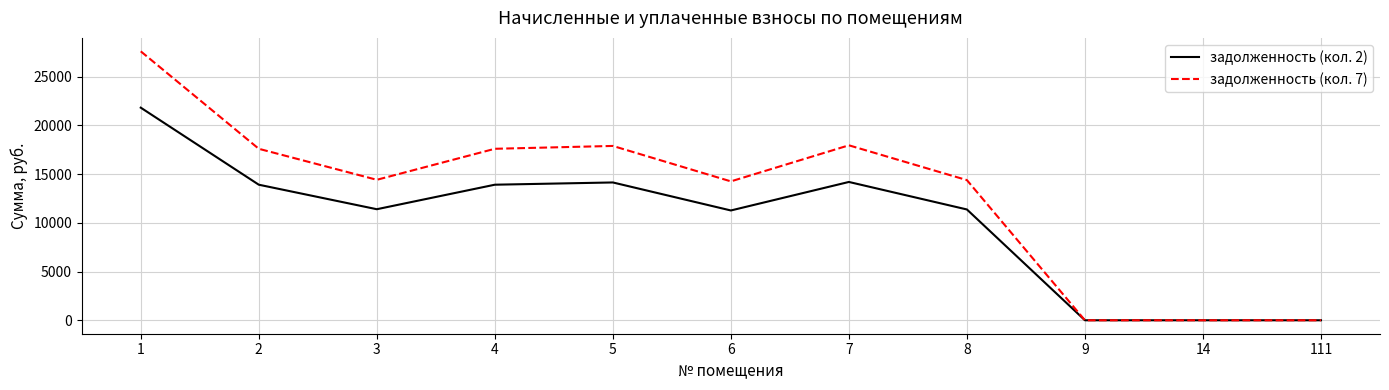

At which category is the sum across all series the highest?

1